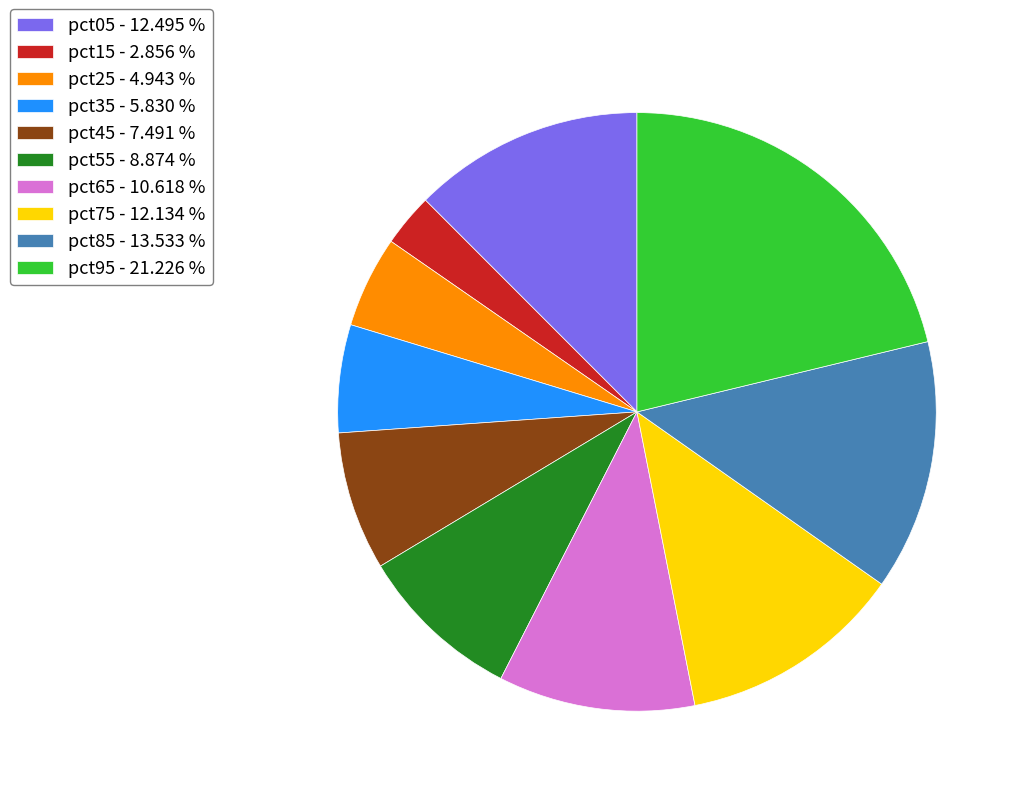

Is the sum of pct15 - 2.856 % and pct85 - 13.533 % greater than half?

No